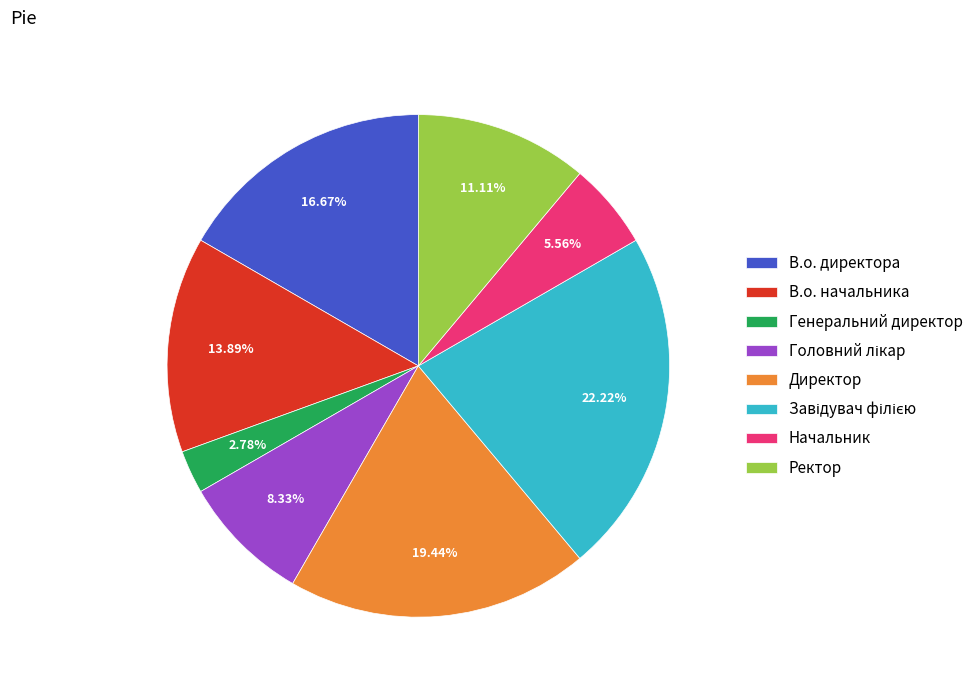

Between Генеральний директор and Начальник, which is larger?

Начальник